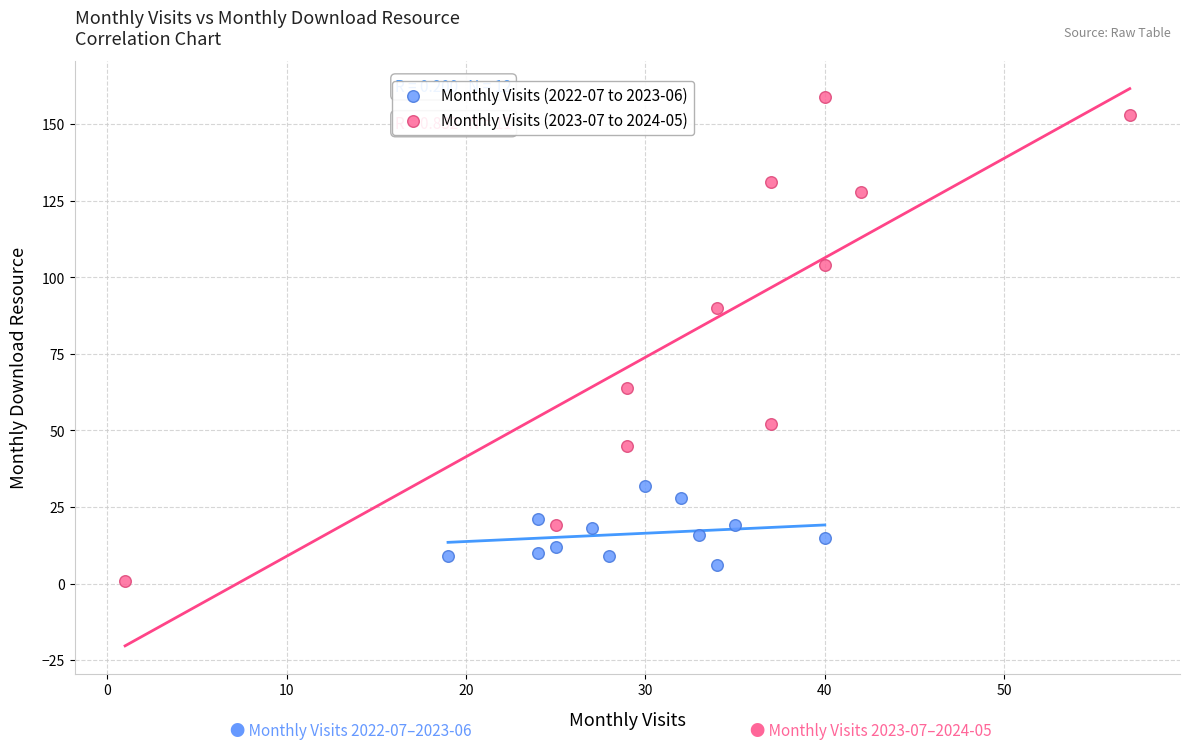

Which series contains the lowest Y value?

Monthly Visits (2023-07 to 2024-05)